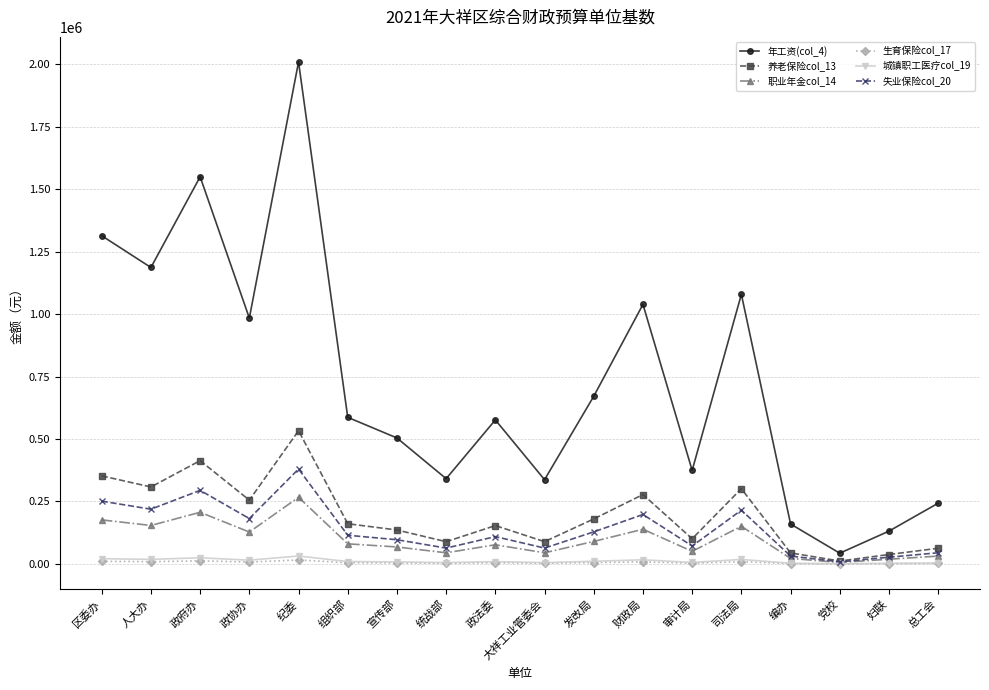

What are all the series names shown in the legend?

年工资(col_4), 养老保险col_13, 职业年金col_14, 生育保险col_17, 城镇职工医疗col_19, 失业保险col_20